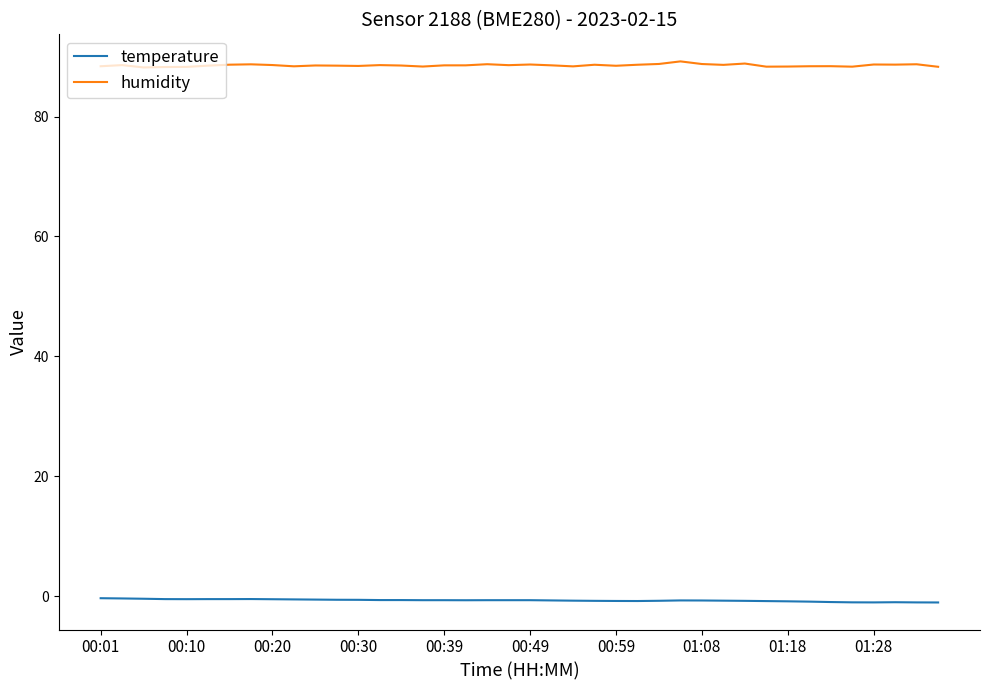

How many series are shown in this chart?

2